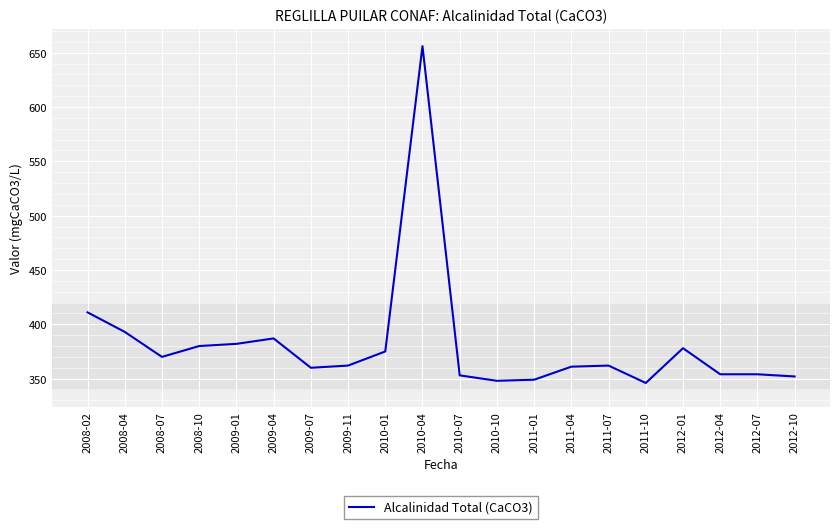

Where is the data nearest to the value 501?

2008-02